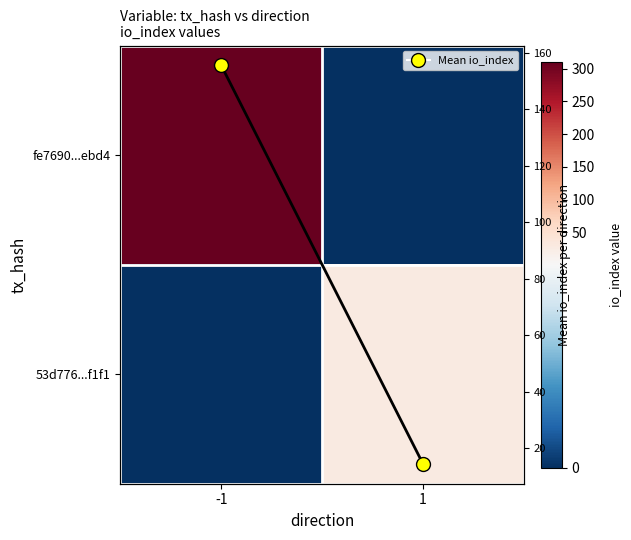

What is the average value of the Mean io_index pts series?

85.0